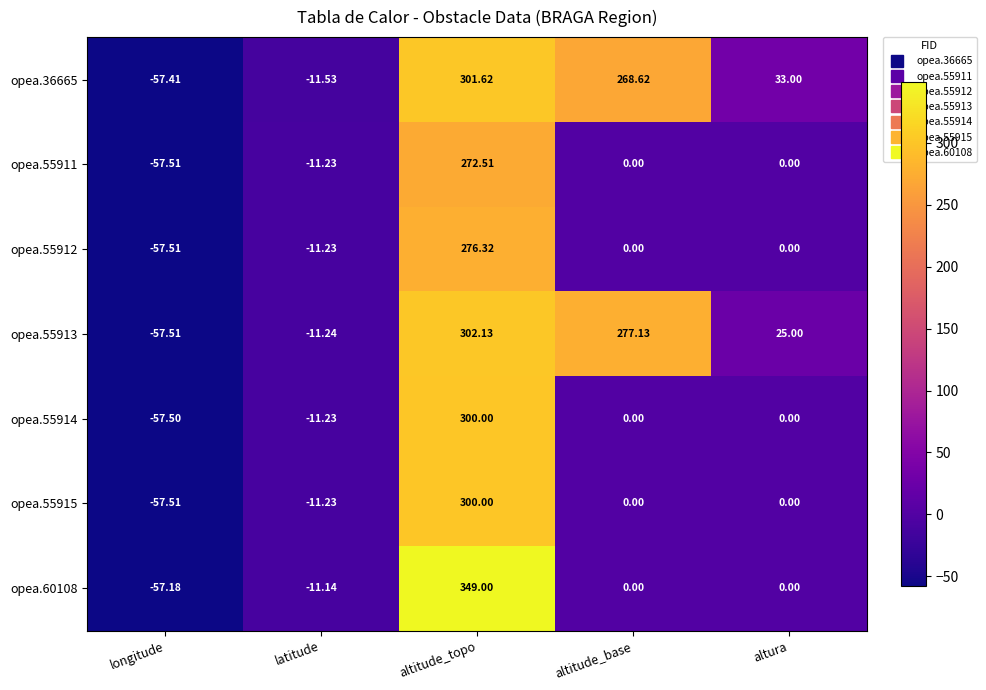

Is the value of opea.55913 at altura greater than the value of opea.60108 at altura?

Yes